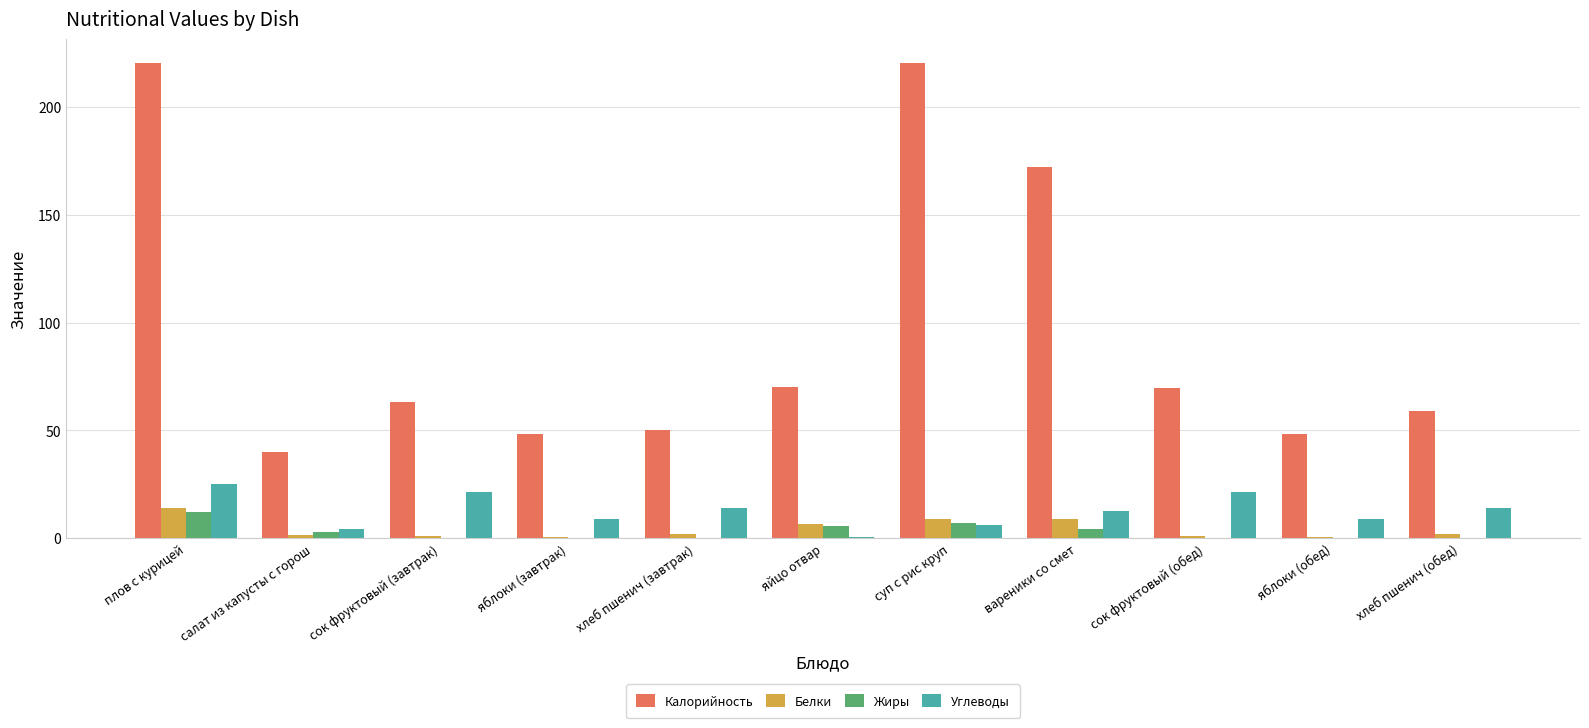

At which label is Калорийность closest to 130?

вареники со смет